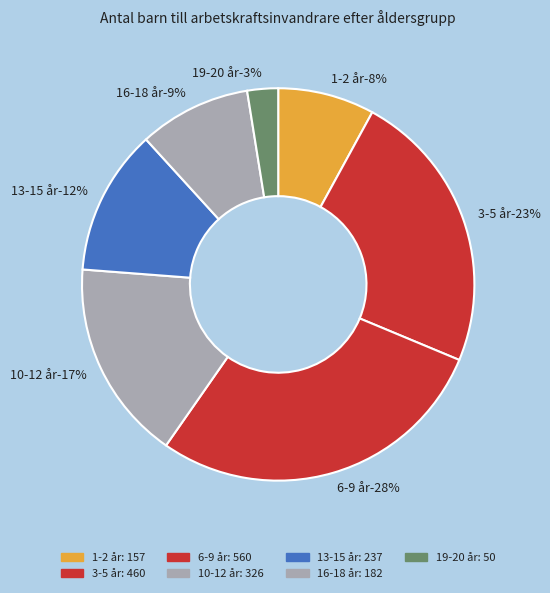

Rank the categories by value from highest to lowest.

6-9 år, 3-5 år, 10-12 år, 13-15 år, 16-18 år, 1-2 år, 19-20 år